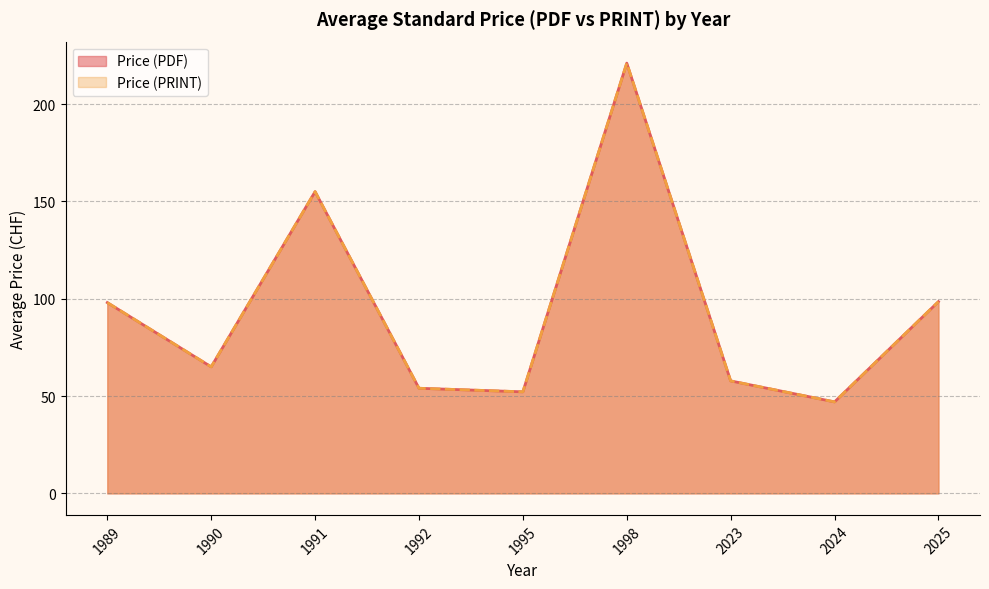

How many lines are shown in the chart?

2